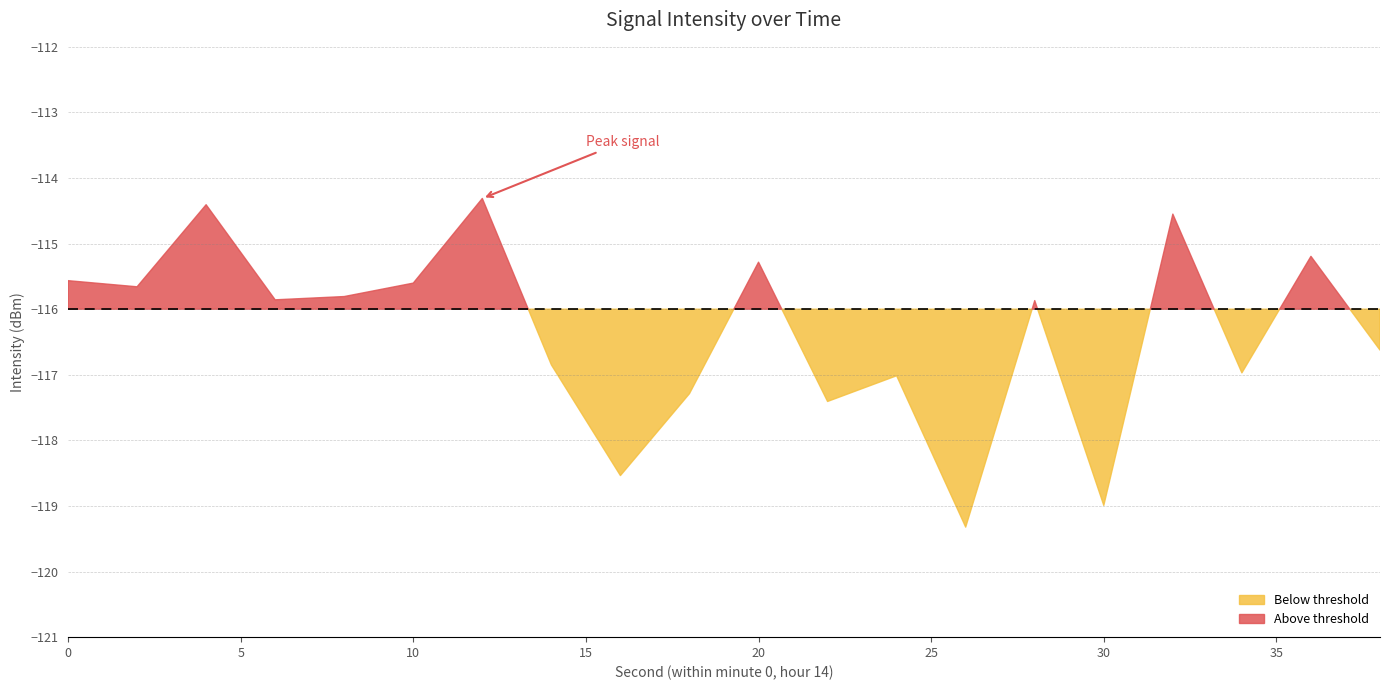

Reading right to left, what are all the values shown in this chart?

19=-116.6	18=-115.2	17=-117.0	16=-114.6	15=-119.0	14=-115.9	13=-119.3	12=-117.0	11=-117.4	10=-115.3	9=-117.3	8=-118.5	7=-116.8	6=-114.3	5=-115.6	4=-115.8	3=-115.9	2=-114.4	1=-115.7	0=-115.6